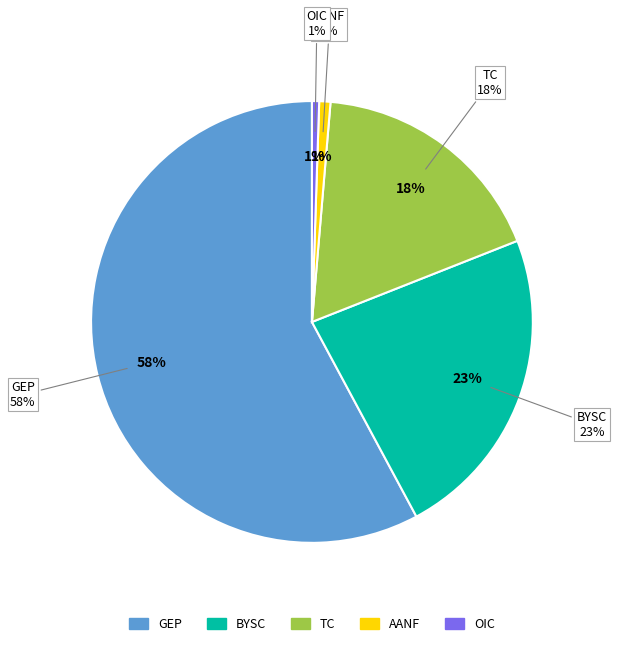

To the nearest percent, what percentage of the pie is BIENES Y SERVICIOS DE CONSUMO?

23%